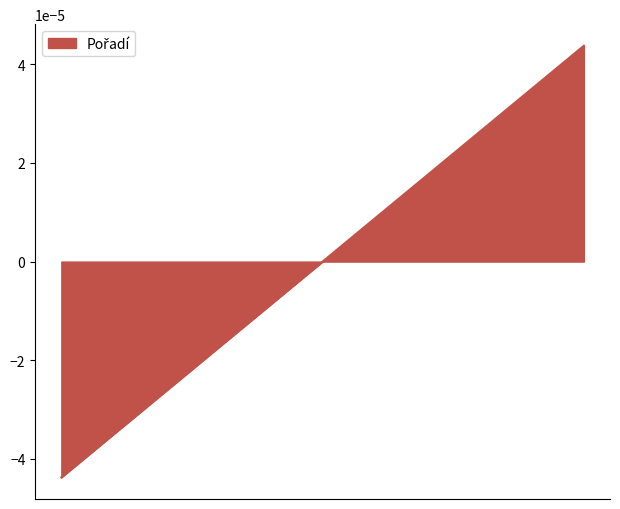

How many values exceed 0?

4